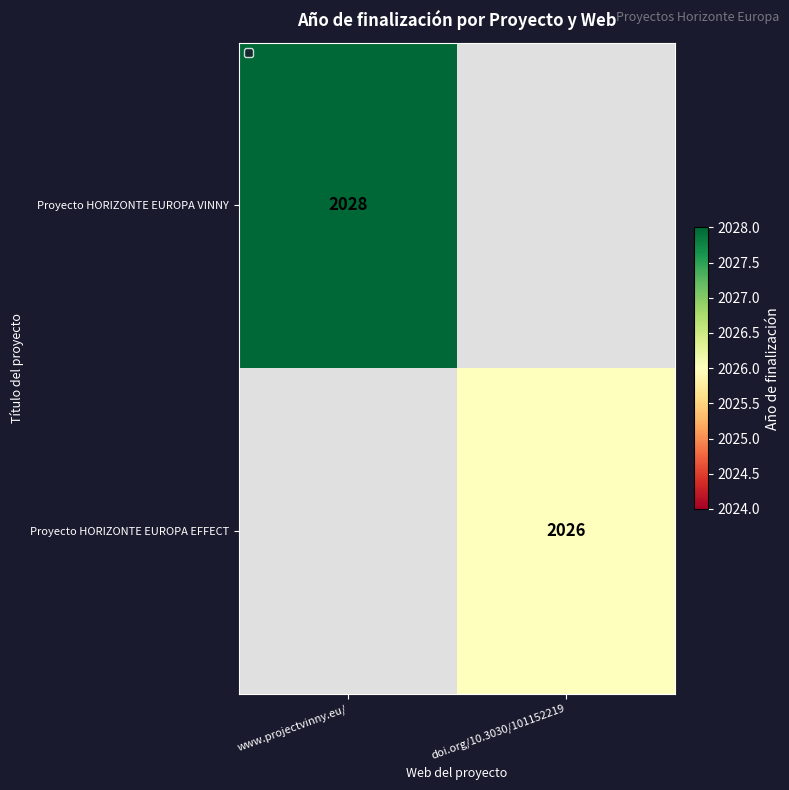

What is the greatest value displayed?

2028.0